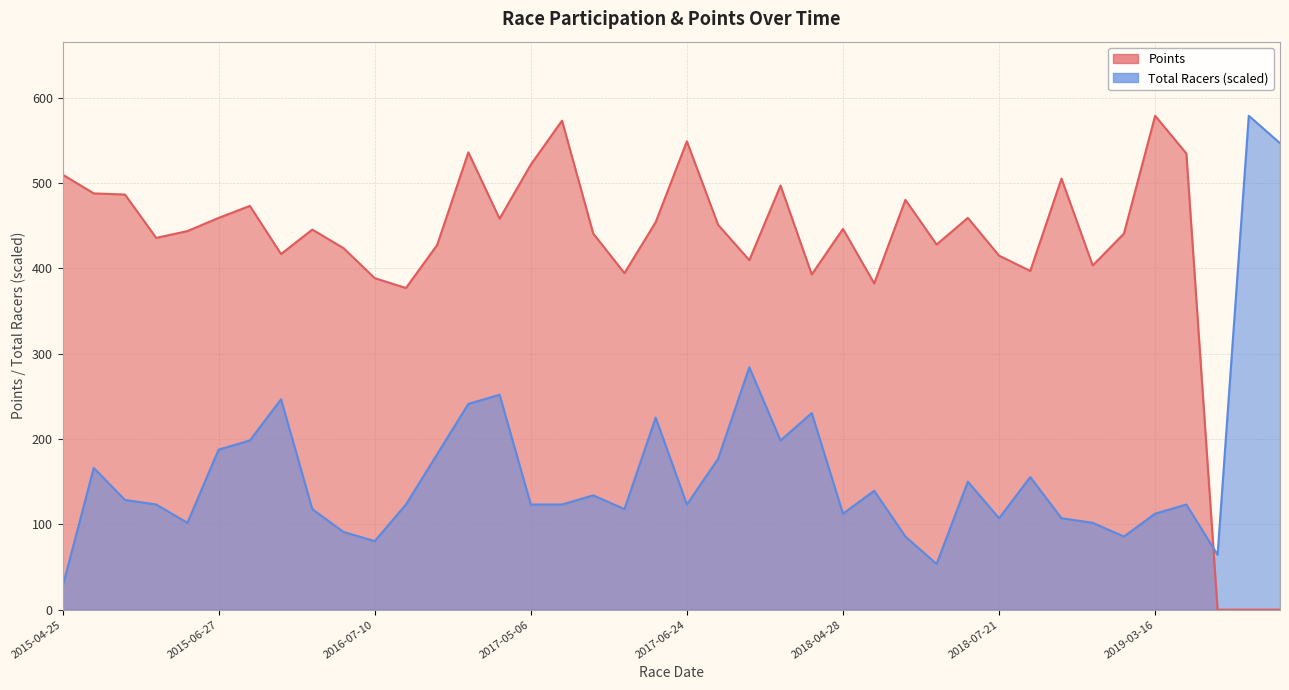

Which series ends up on top after the final intersection of Total Racers (scaled) and Points?

Total Racers (scaled)